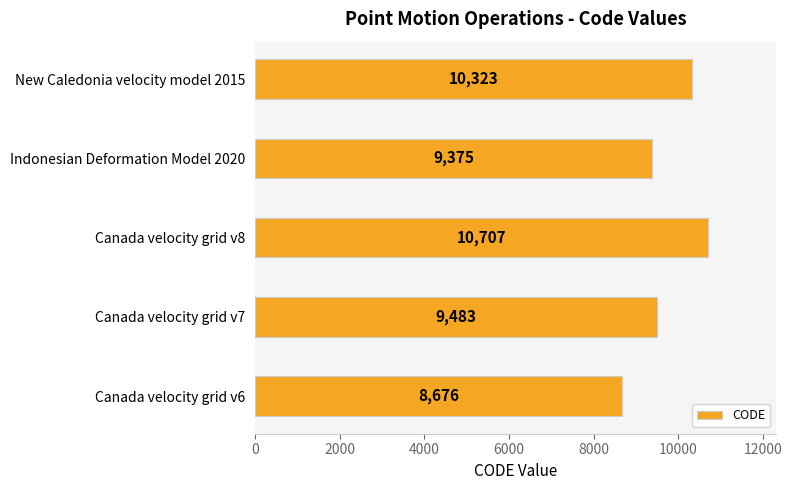

The chart shows a value of 4912 at Canada velocity grid v8. True or false?

False